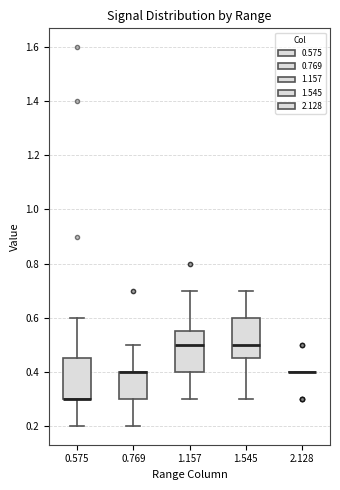

Reading left to right, read every box against the y-axis: the position of its median line, the range the box covers, and the ends of its whiskers. The values are not printed on the chart, so give them approximately, as read against the axis.

0.575: median 0.30 (drawn on the box's lower edge), box 0.30 to 0.46, whiskers 0.20 to 0.60
0.769: median 0.40 (drawn on the box's upper edge), box 0.30 to 0.40, whiskers 0.20 to 0.50
1.157: median 0.50, box 0.40 to 0.56, whiskers 0.30 to 0.70
1.545: median 0.50, box 0.46 to 0.60, whiskers 0.30 to 0.70
2.128: box collapsed to a line at 0.40, whiskers 0.40 to 0.40